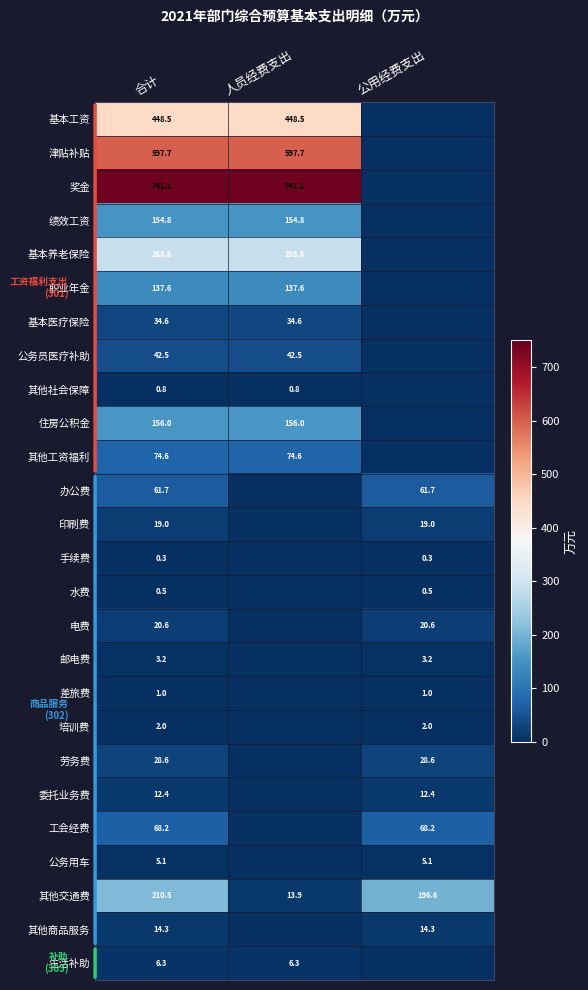

True or false: 绩效工资 has a value of 154.8 at 合计.

True